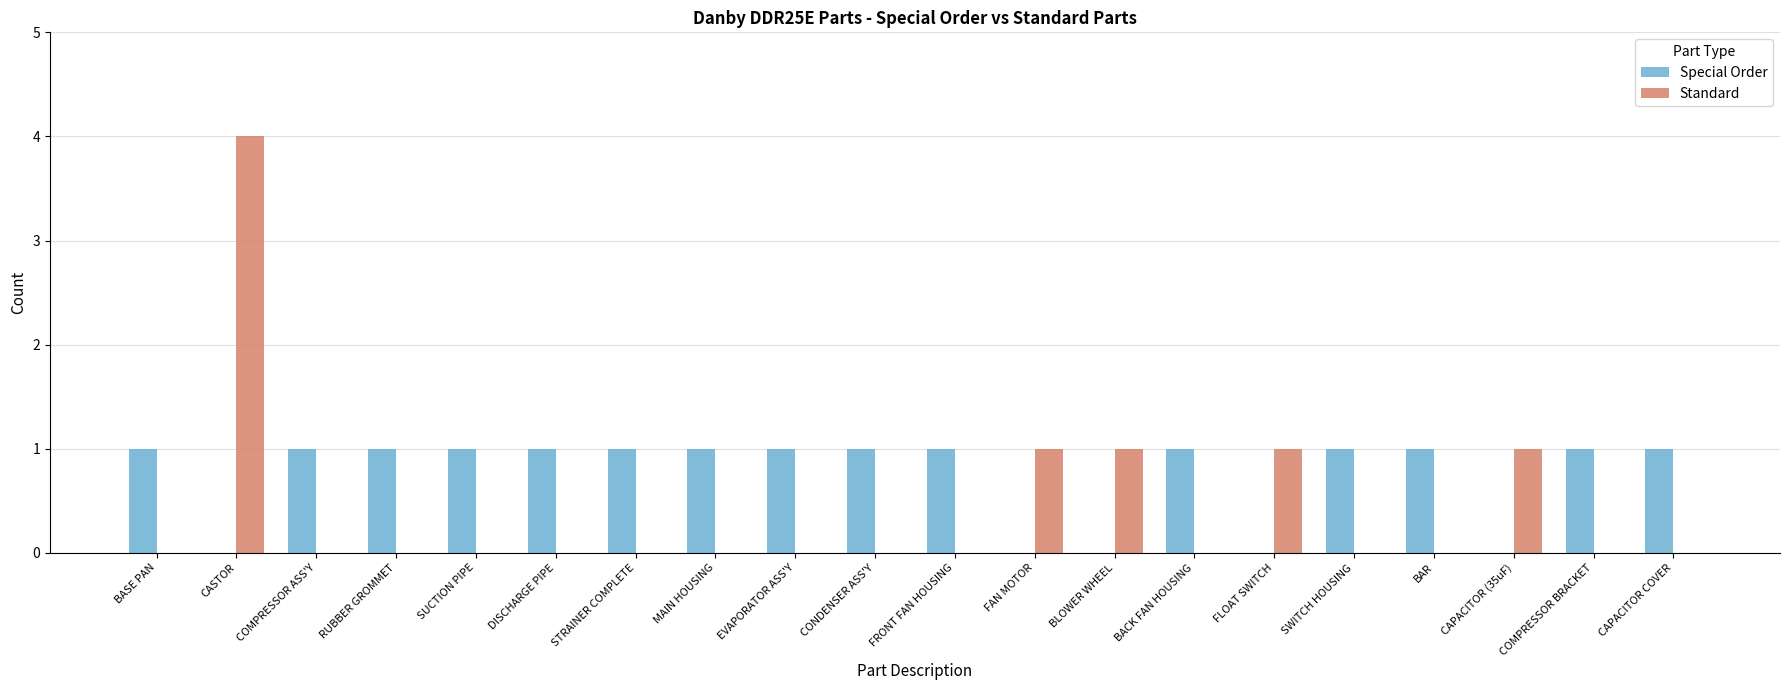

True or false: Standard has a value of -2 at BACK FAN HOUSING.

False